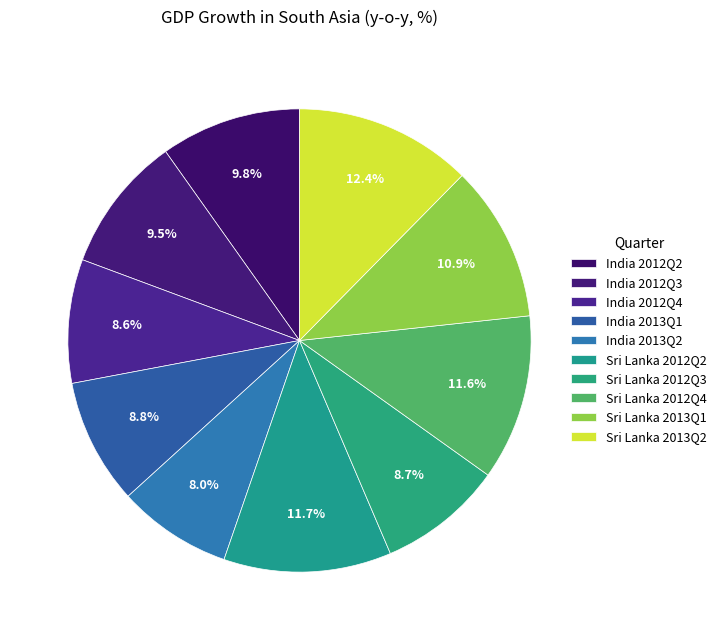

Between India 2013Q2 and Sri Lanka 2012Q2, which is larger?

Sri Lanka 2012Q2